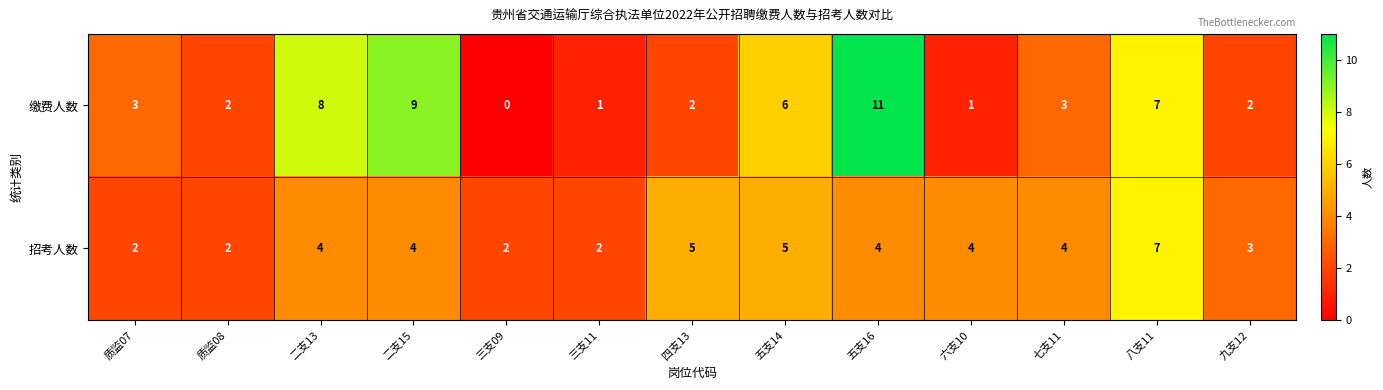

Which series has the largest total across all categories?

缴费人数